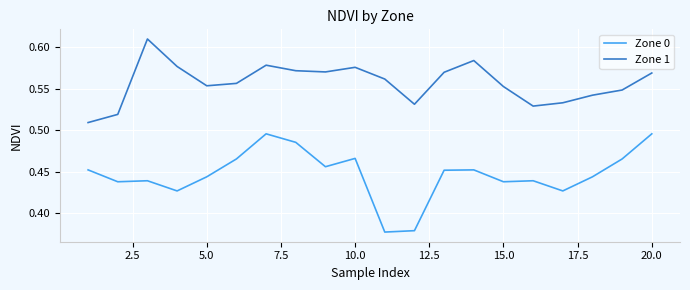

Which series has the largest range (max minus min)?

Zone 0